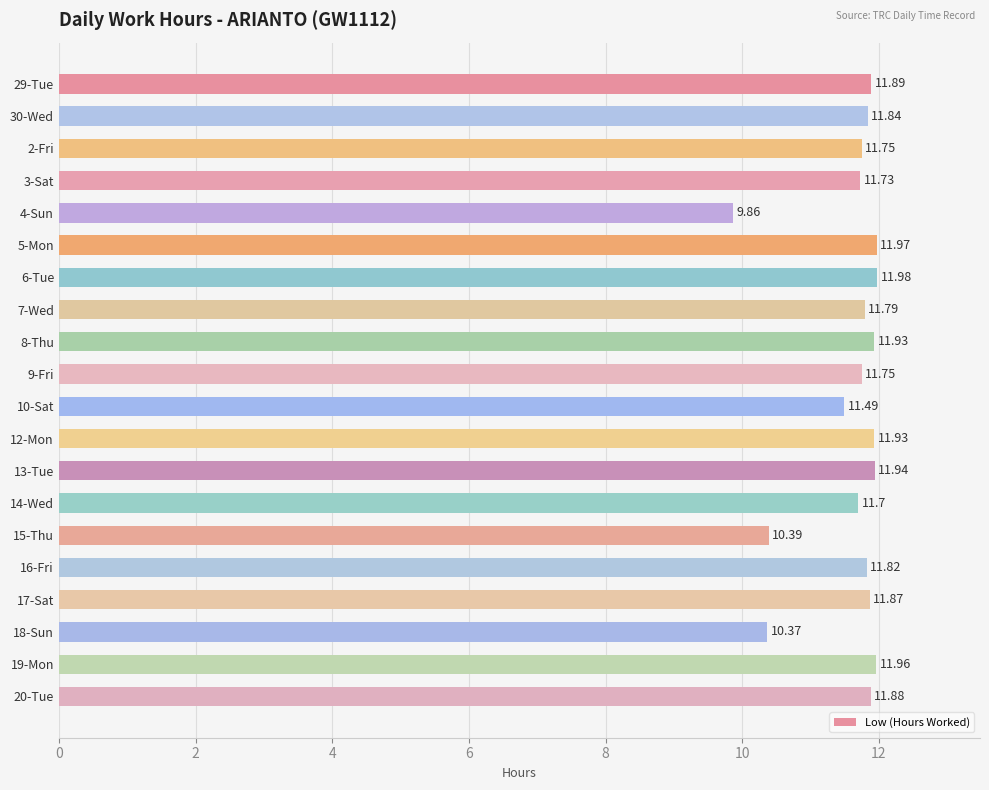

What is the ratio of the value at 19-Mon to the value at 6-Tue?

1.0